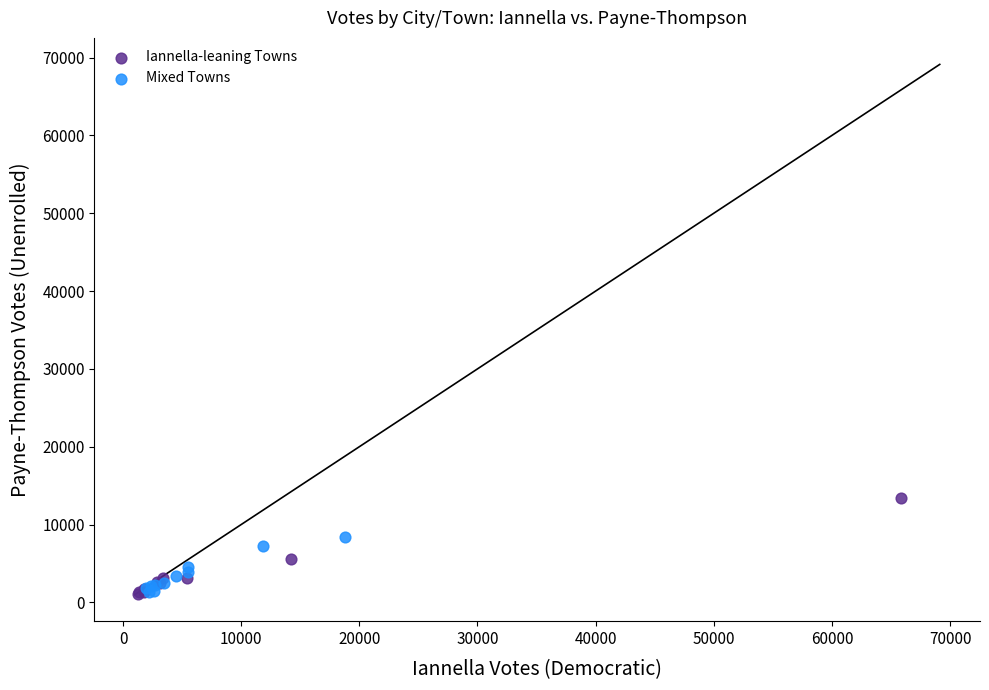

Which series contains the highest Y value?

Iannella-leaning Towns